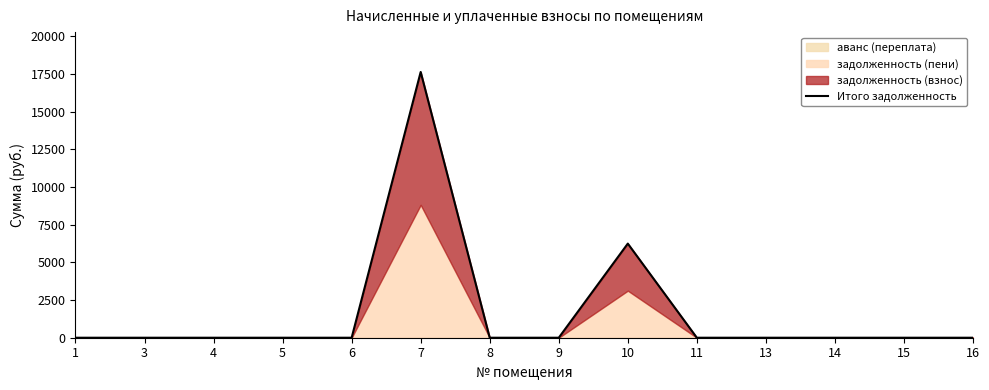

What value does the data have at 7?

17621.2